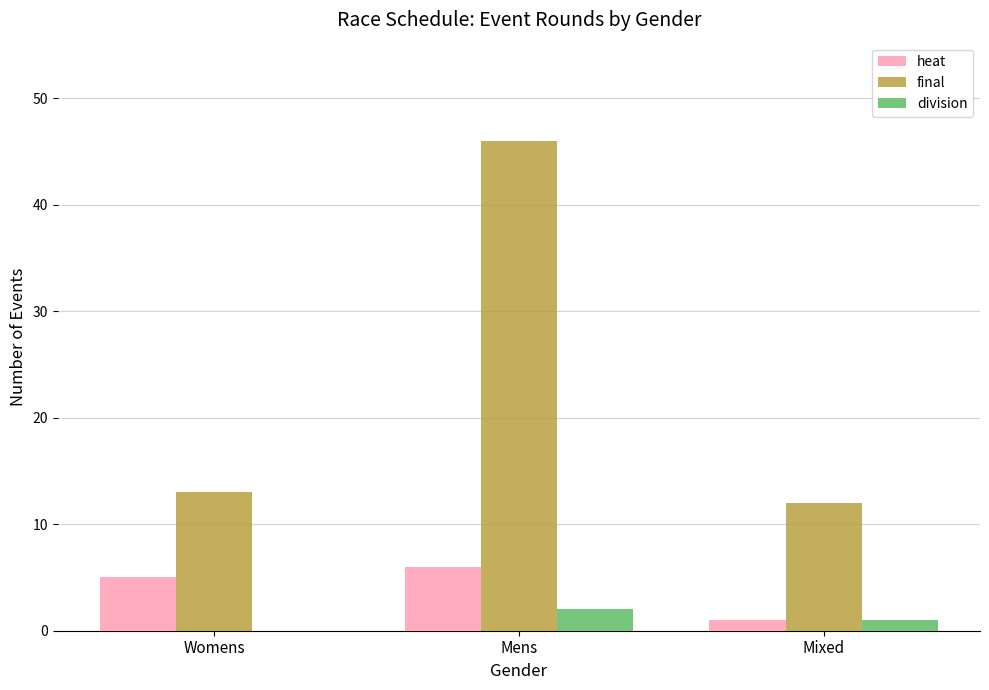

Does the chart contain stacked bars?

No